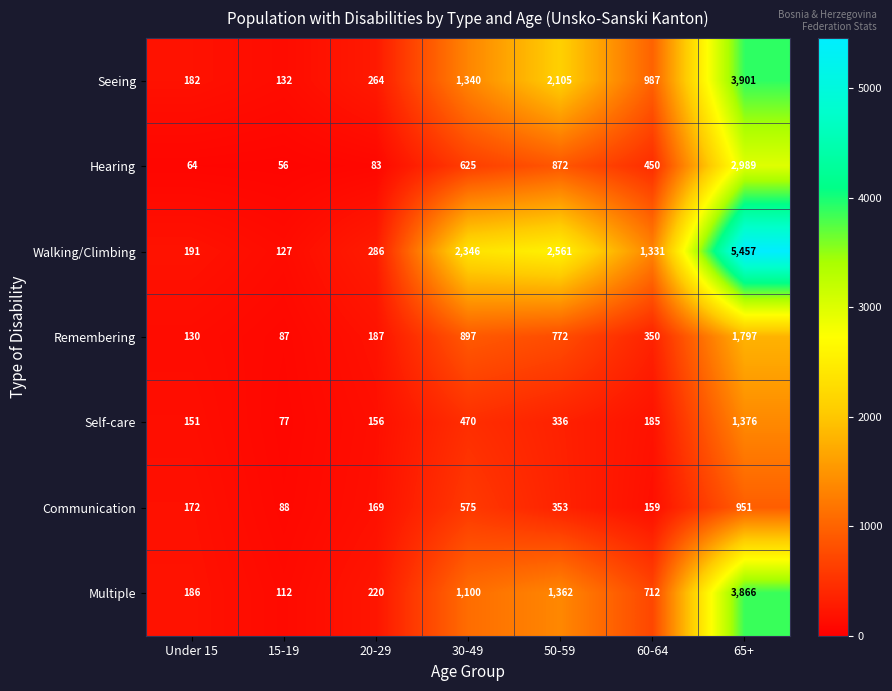

Is the value of Seeing at 50-59 greater than the value of Self-care at 30-49?

Yes